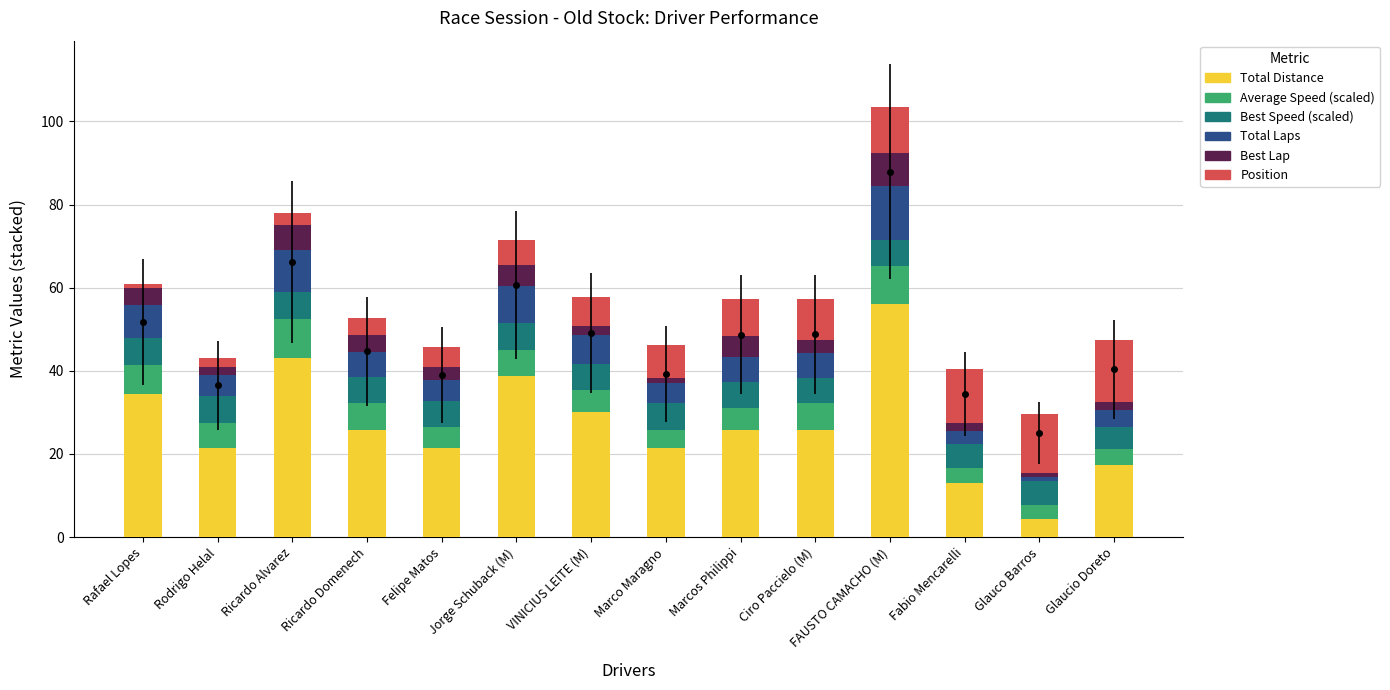

What is the maximum value for Total Laps?

13.0